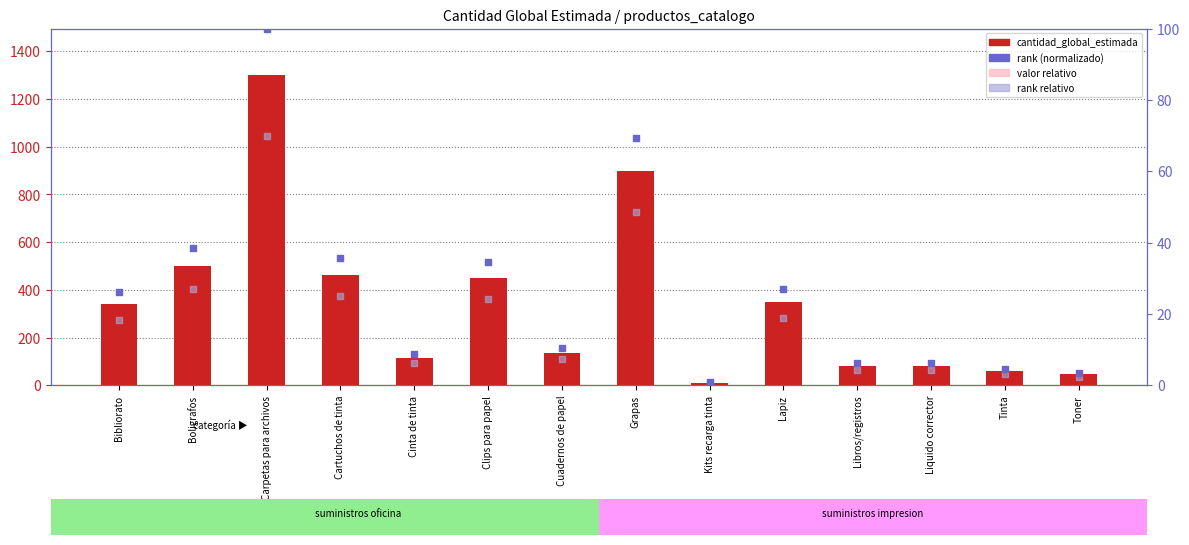

What is the total value across all series at Toner?

77.9